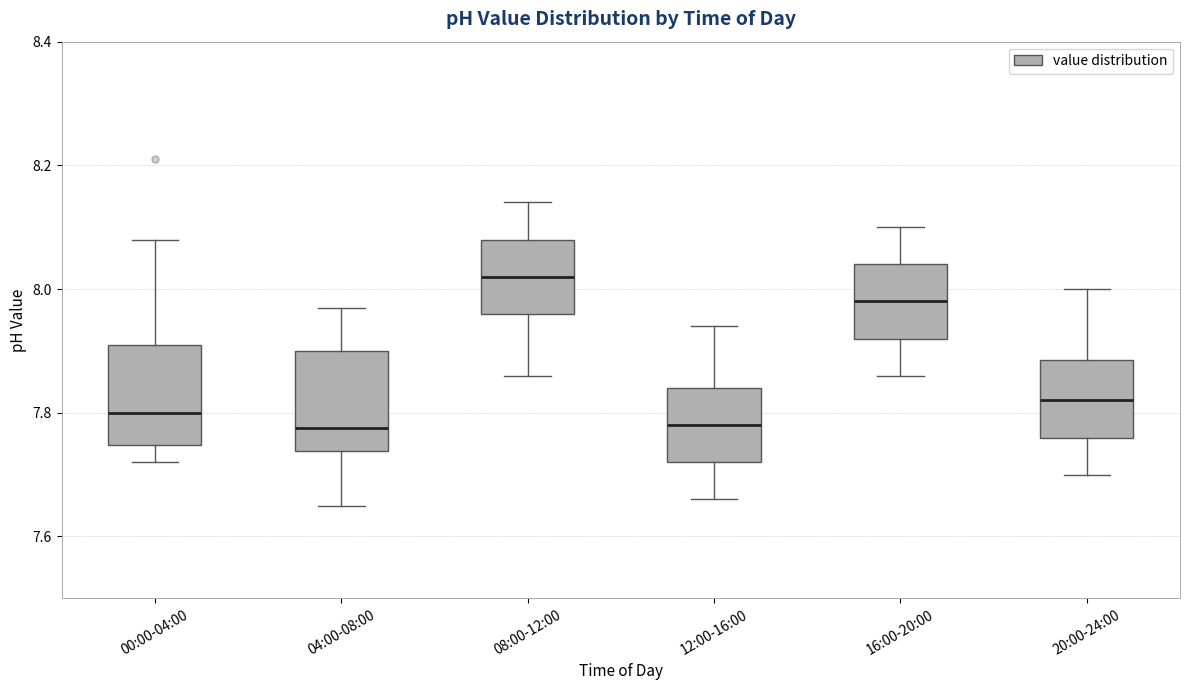

Reading left to right, transcribe this box plot: for each box, give where its median line is, the range the box spans, and where its two whiskers end, as read against the y-axis. The values are not printed on the chart, so give them approximately, as read against the axis.

00:00-04:00: median 7.80, box 7.74 to 7.92, whiskers 7.72 to 8.08
04:00-08:00: median 7.78, box 7.74 to 7.90, whiskers 7.66 to 7.98
08:00-12:00: median 8.02, box 7.96 to 8.08, whiskers 7.86 to 8.14
12:00-16:00: median 7.78, box 7.72 to 7.84, whiskers 7.66 to 7.94
16:00-20:00: median 7.98, box 7.92 to 8.04, whiskers 7.86 to 8.10
20:00-24:00: median 7.82, box 7.76 to 7.88, whiskers 7.70 to 8.00